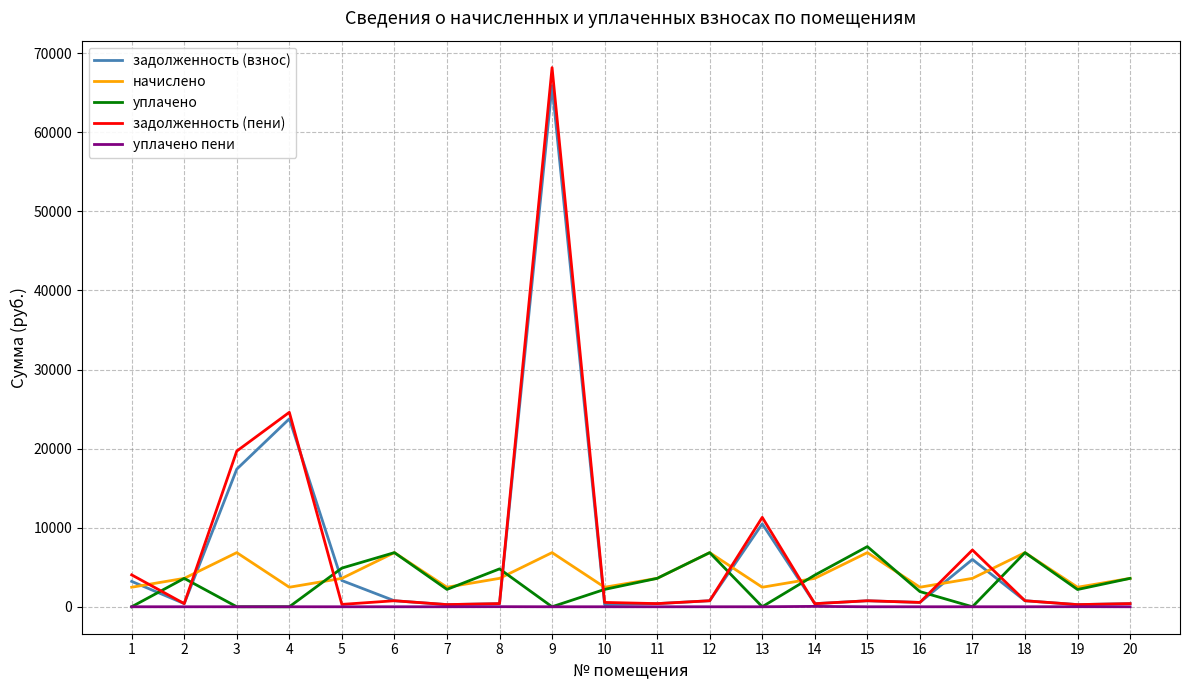

What is the greatest value displayed?

68175.4